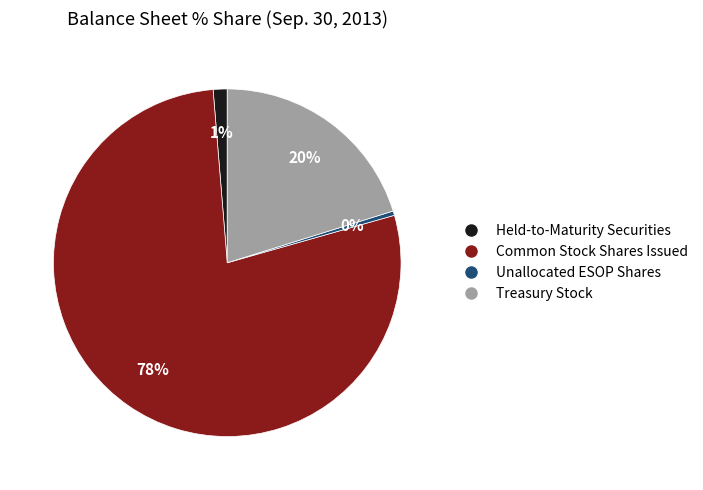

Does Common Stock Shares Issued account for over 50% of the chart?

Yes